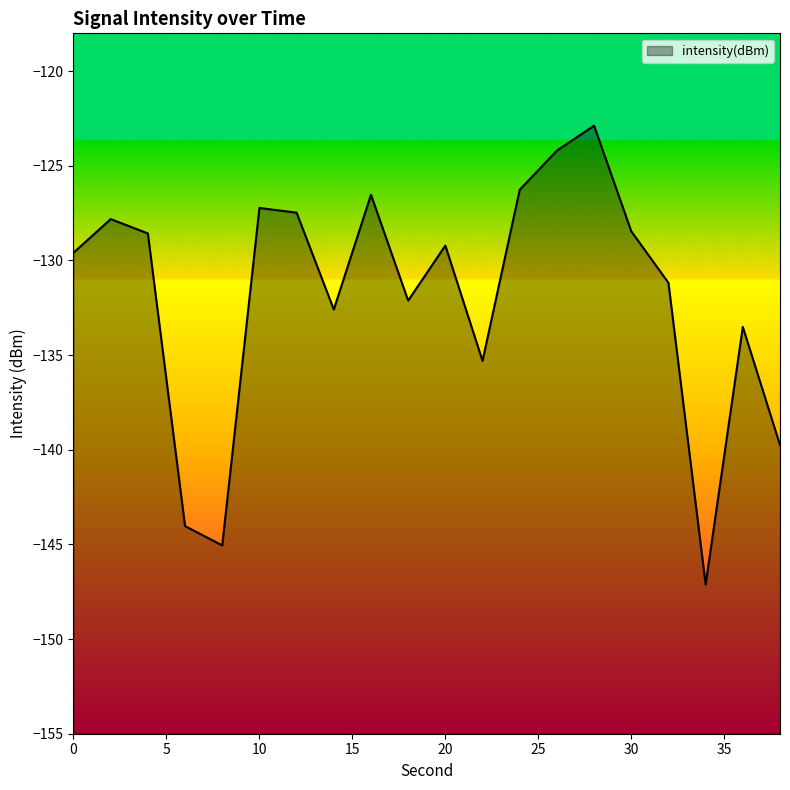

What is the value of the 16th point from the left?

-128.5